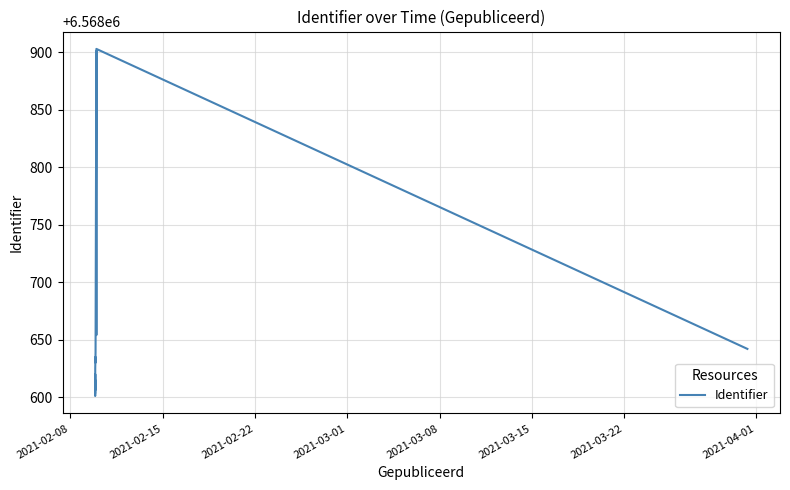

The value at 9 is 10406885. True or false?

False